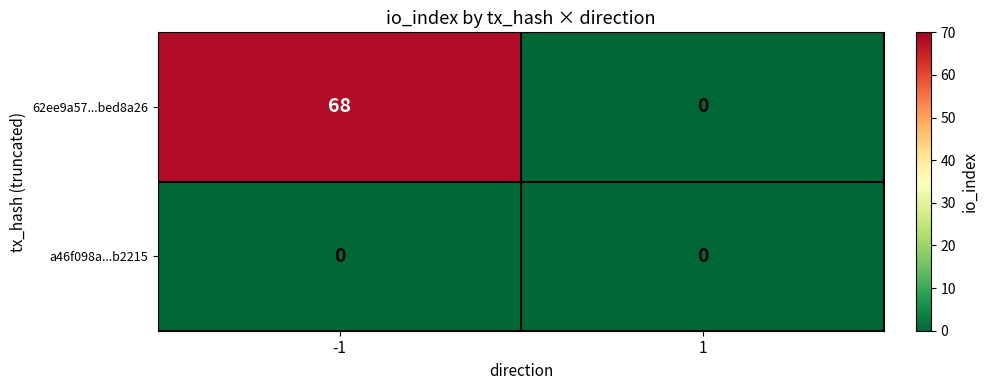

What is the difference between the highest and lowest values at -1?

68